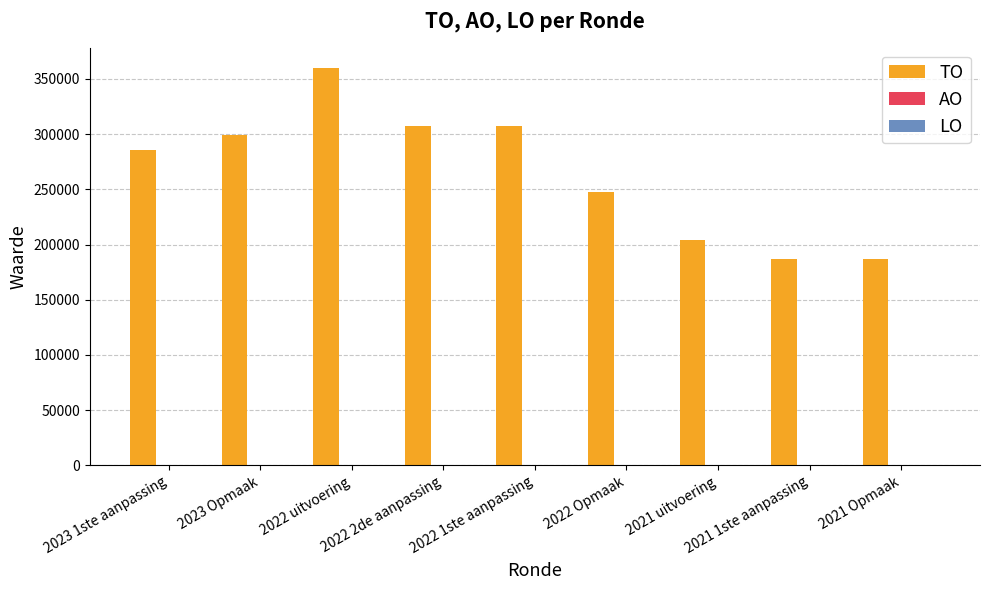

What is the greatest value displayed?

360173